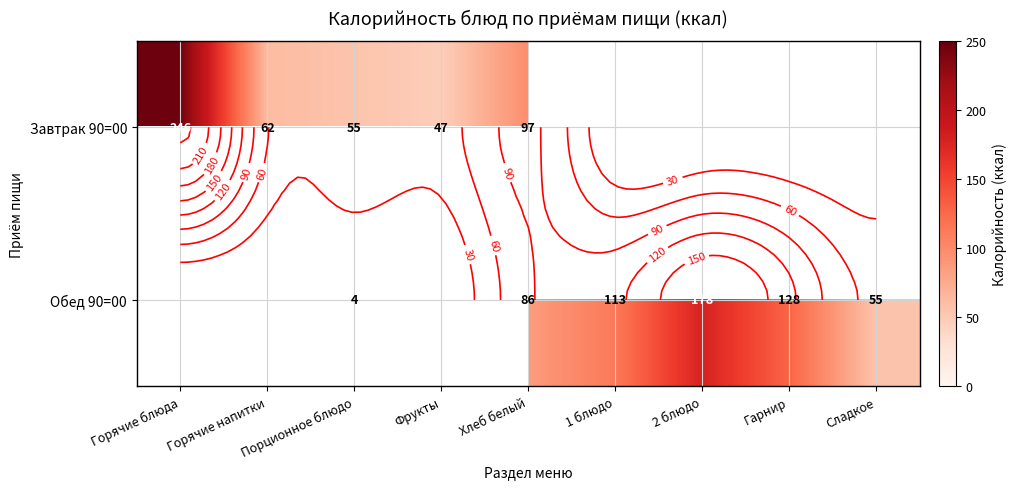

Count the number of categories in the chart.

9